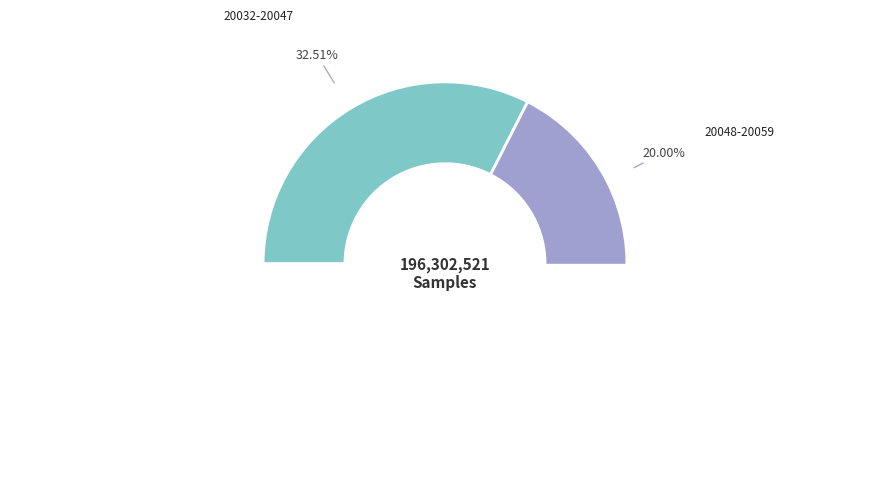

Is it true that 20036 is 15% of the pie?

False